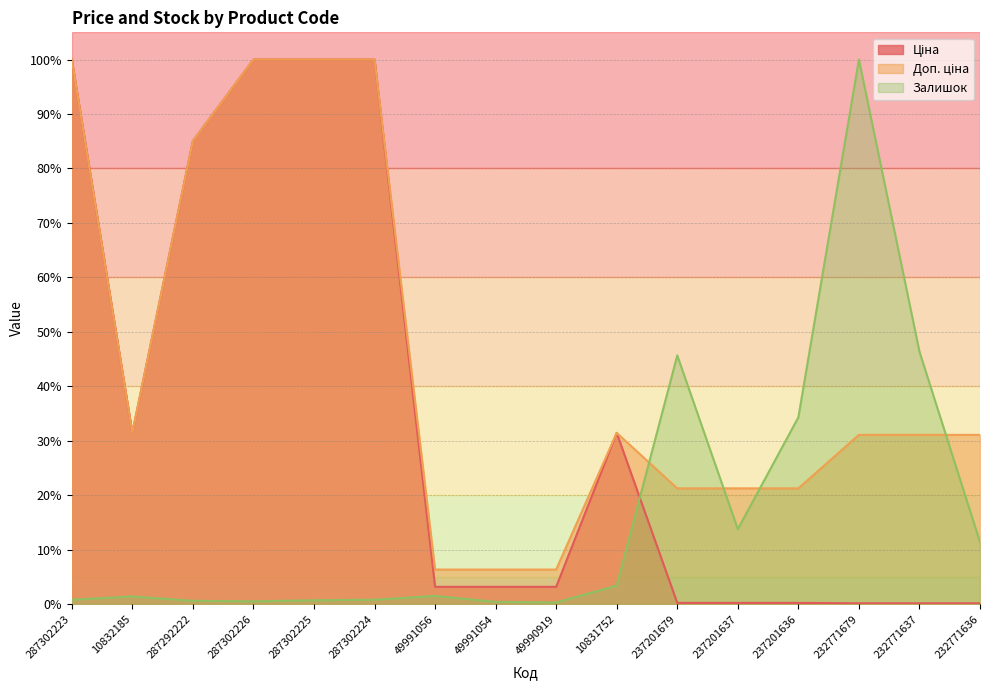

What is the label of the 3rd point from the right?

232771679